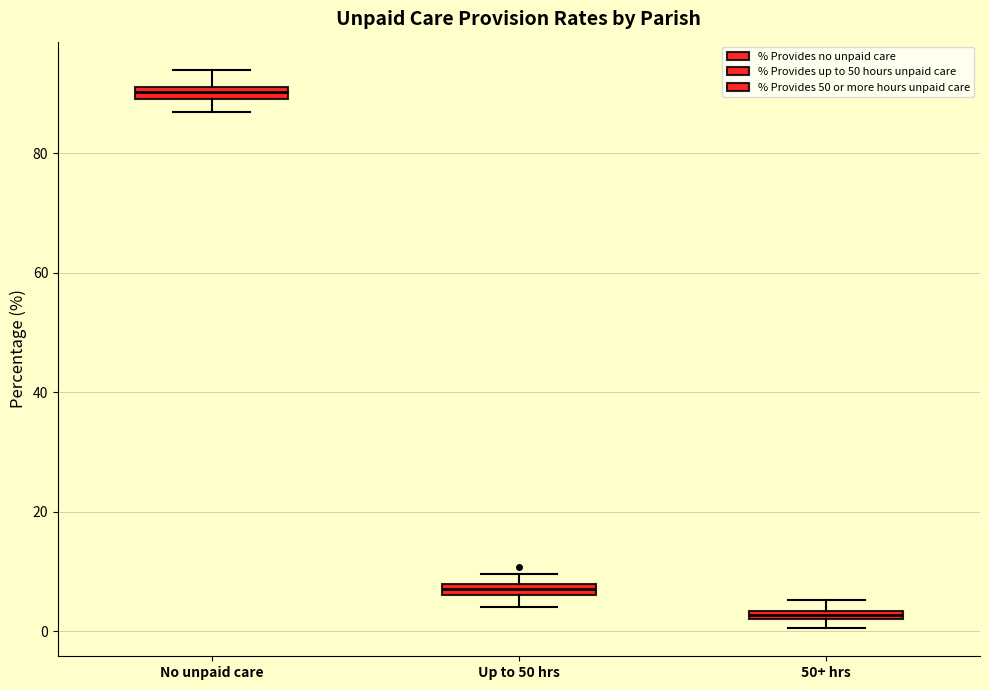

Where is the upper edge of the box for 50+ hrs on the y-axis? The values are not printed on the chart, so give them approximately, as read against the axis.

4